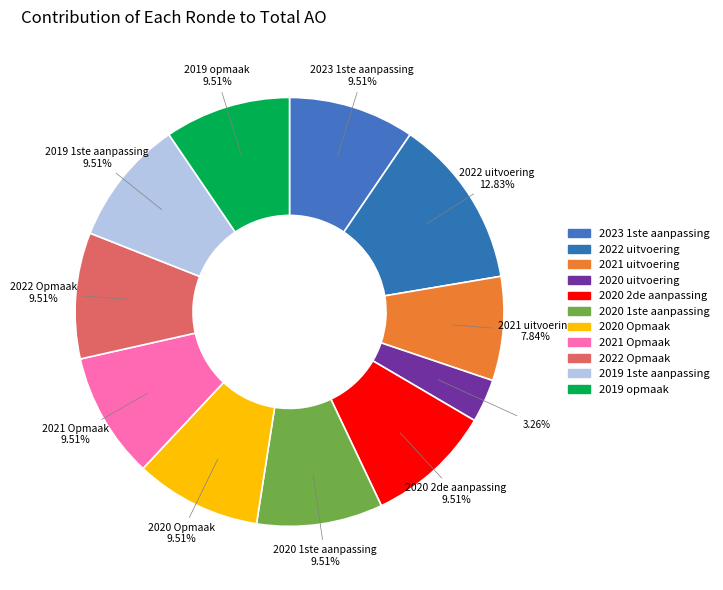

Is there a majority slice in this chart?

No